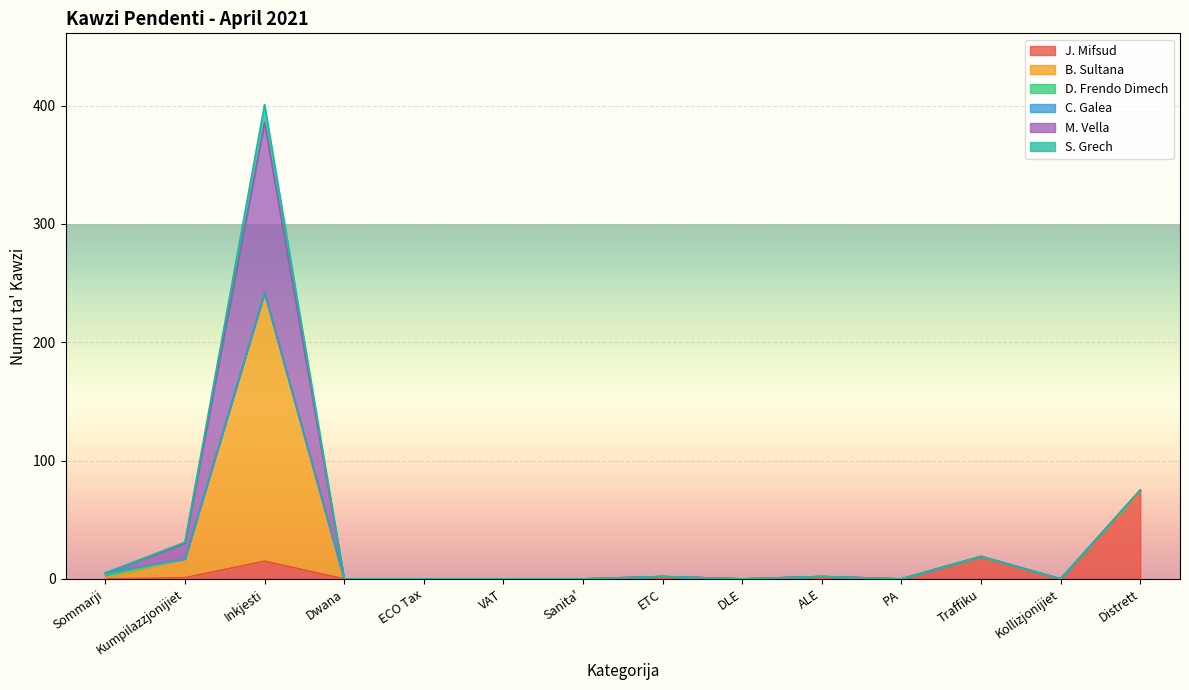

What is the sum of the B. Sultana values at Inkjesti and ALE?

227